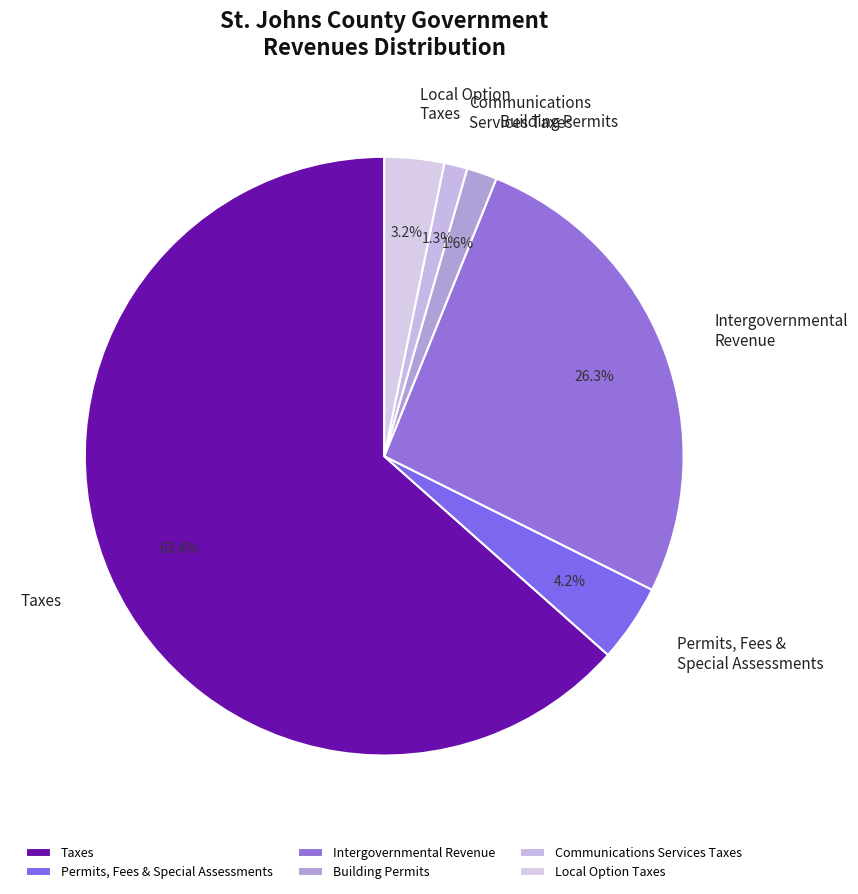

Which category has the biggest portion of the pie?

Taxes